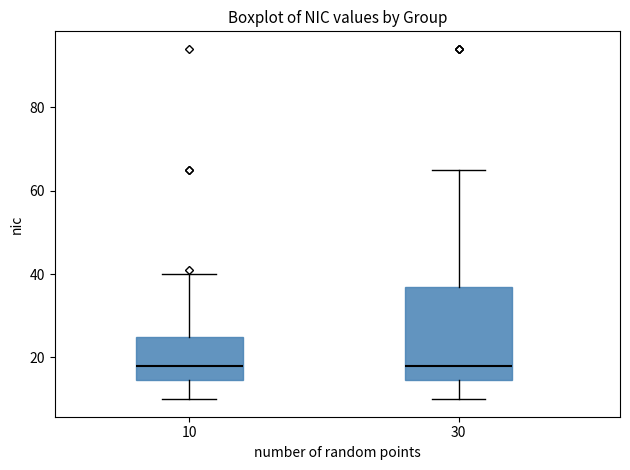

Reading left to right, read every box against the y-axis: the position of its median line, the range the box covers, and the ends of its whiskers. The values are not printed on the chart, so give them approximately, as read against the axis.

10: median 18, box 14 to 26, whiskers 10 to 40
30: median 18, box 14 to 38, whiskers 10 to 66